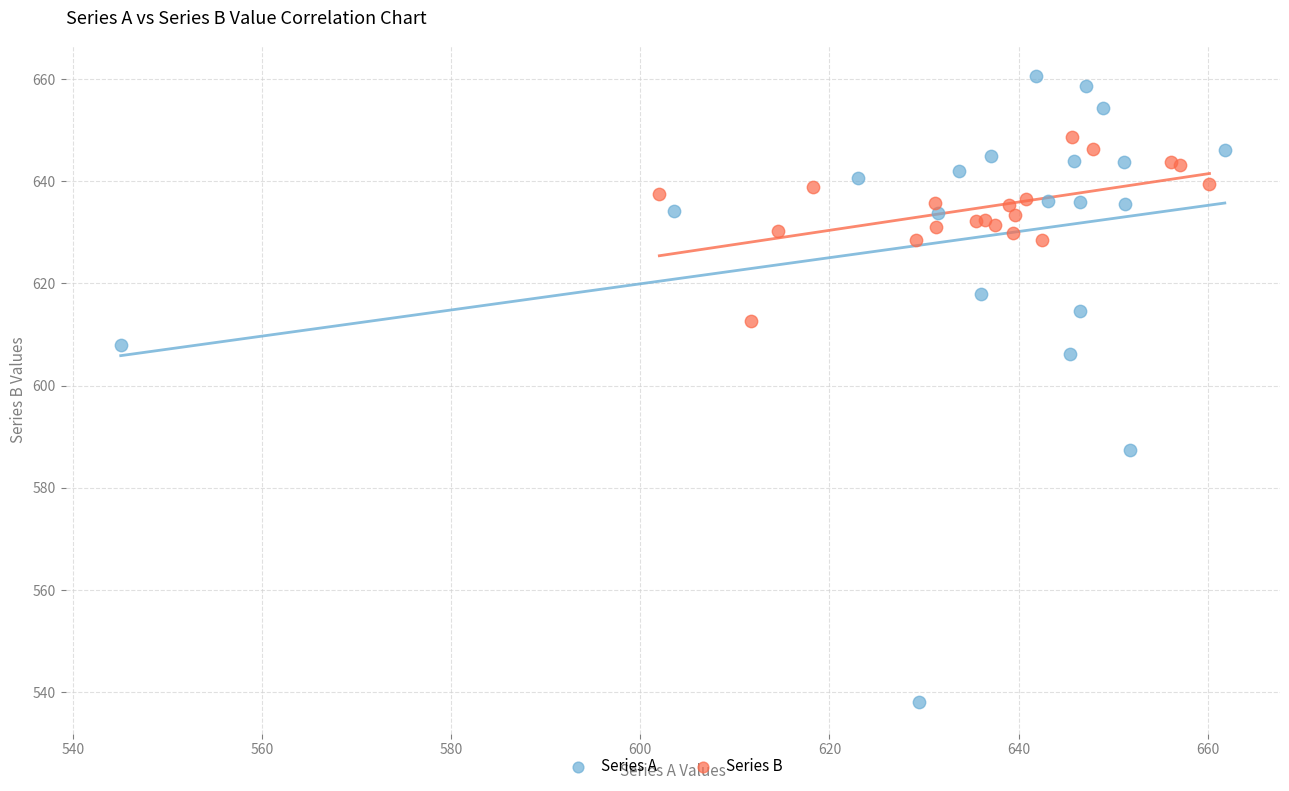

Which series reaches the minimum Y coordinate?

Series A